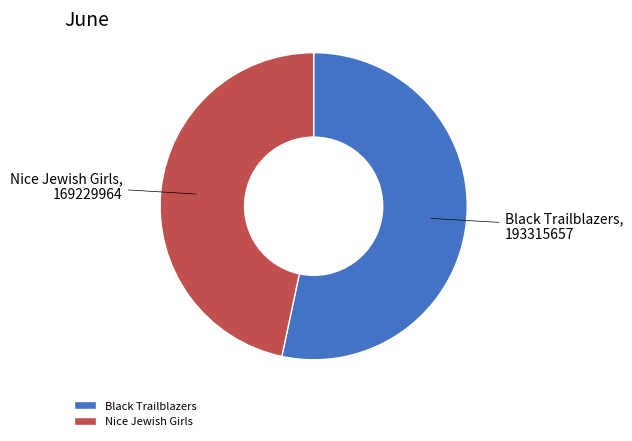

Which has a higher value, Black Trailblazers or Nice Jewish Girls?

Black Trailblazers